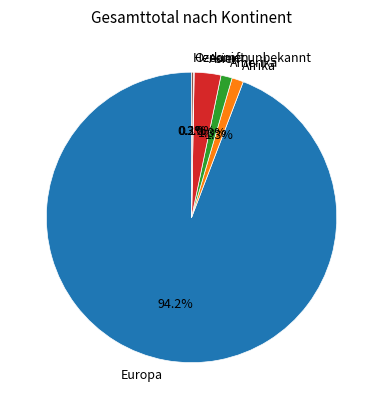

Does Europa account for over 50% of the chart?

Yes